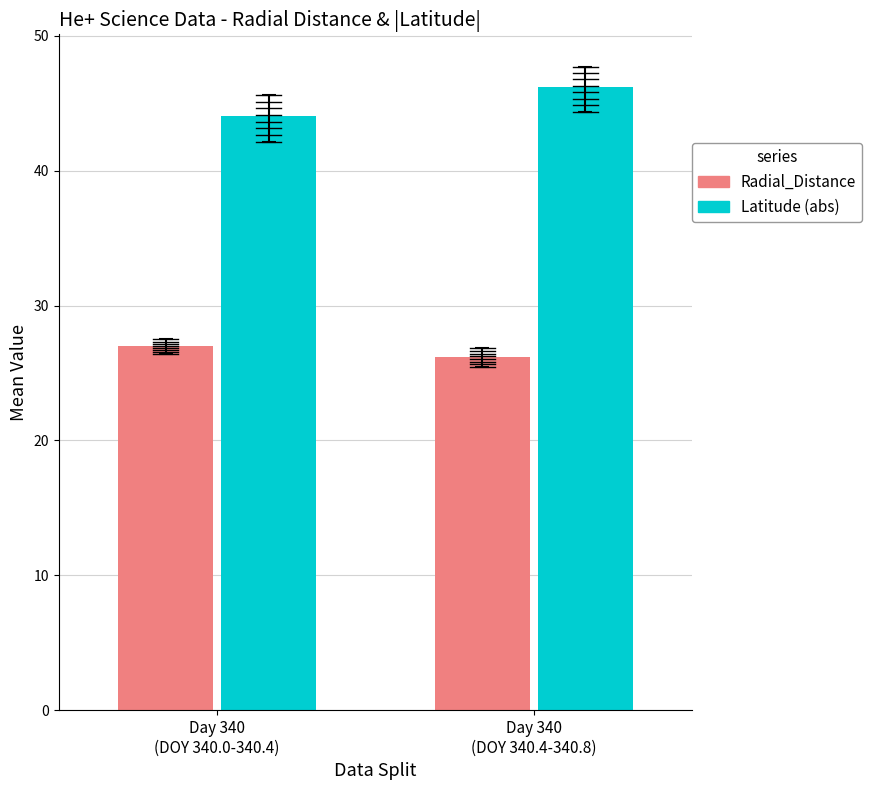

What is the value of the Radial_Distance bar at the 2nd from the left?

26.2